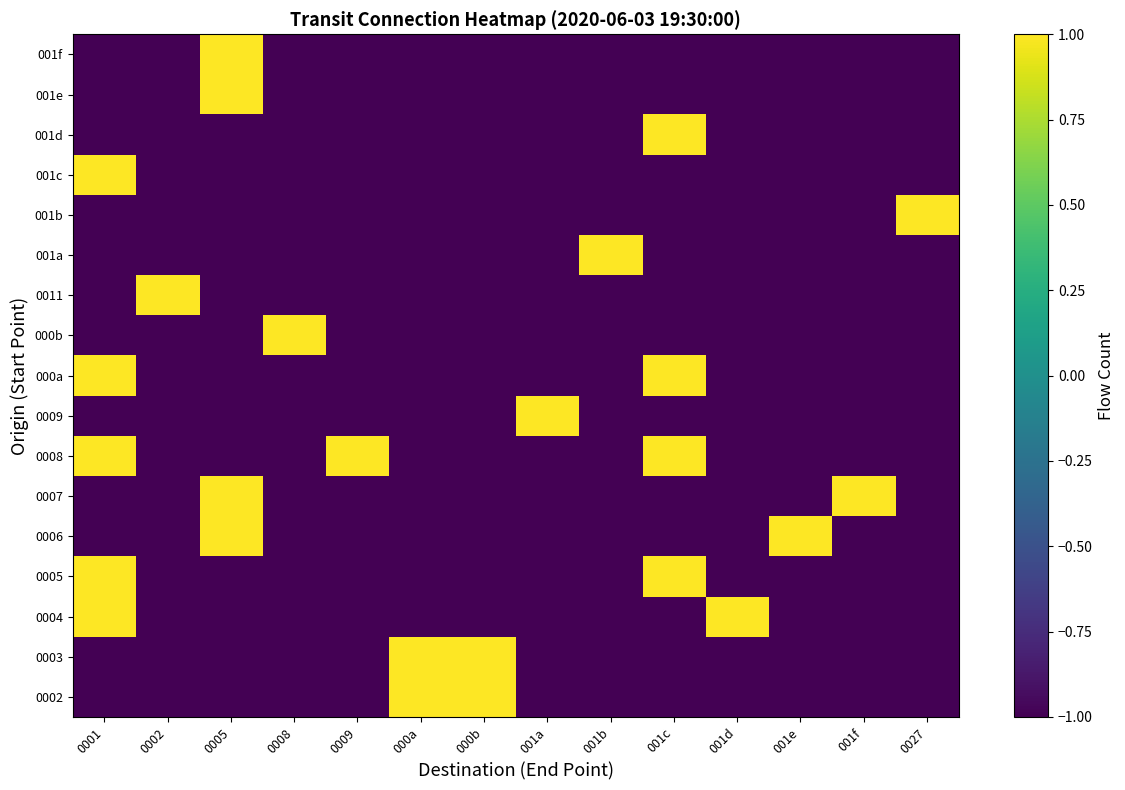

At which category is the sum across all series the highest?

0001